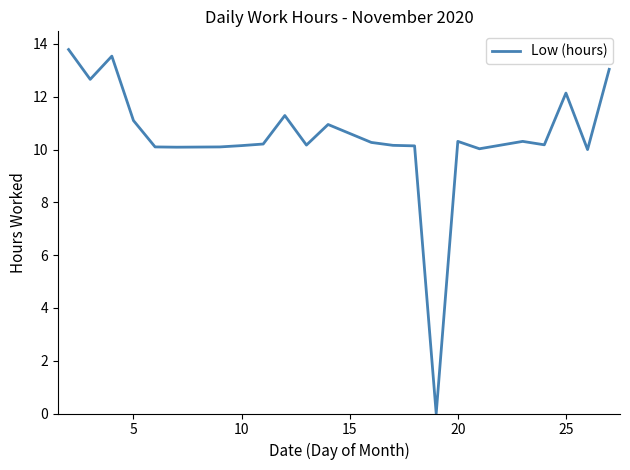

What is the difference between the maximum and minimum values?

13.8